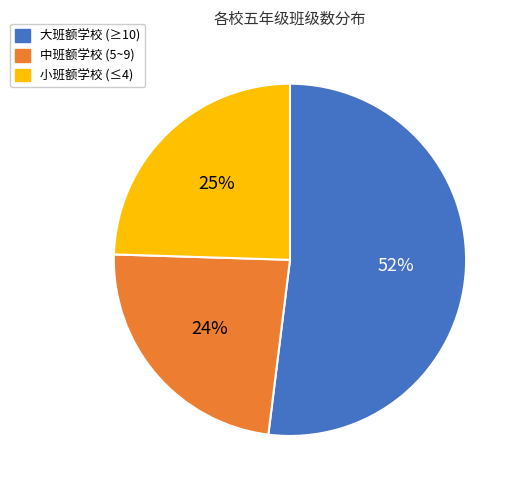

Do 大班额学校 (≥10) and 小班额学校 (≤4) together represent more than half of the pie?

Yes